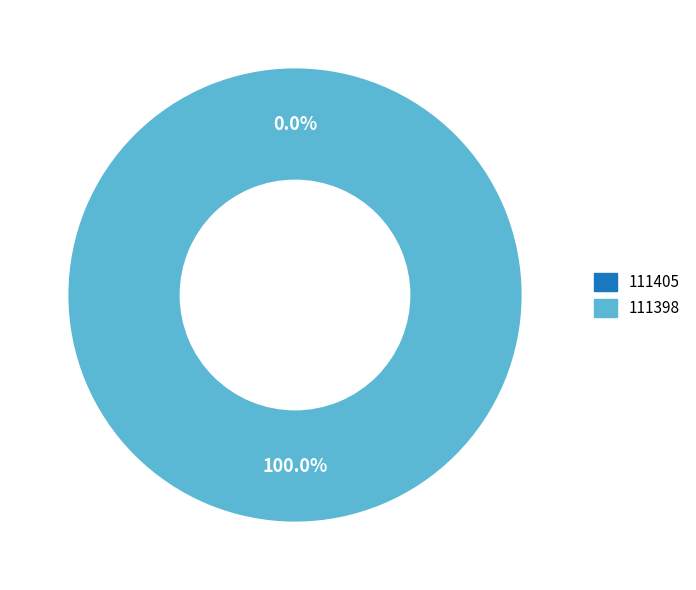

Which slice represents more than half of the pie?

111398